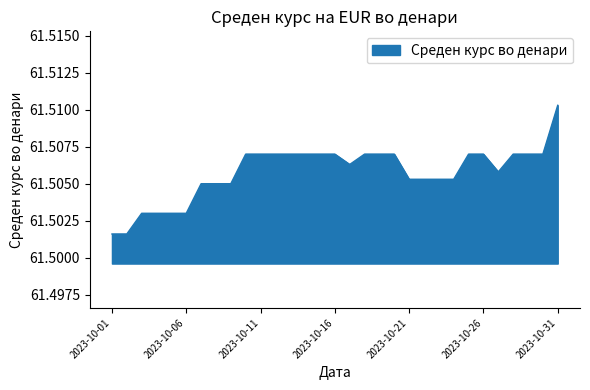

Does the chart have visible grid lines?

No